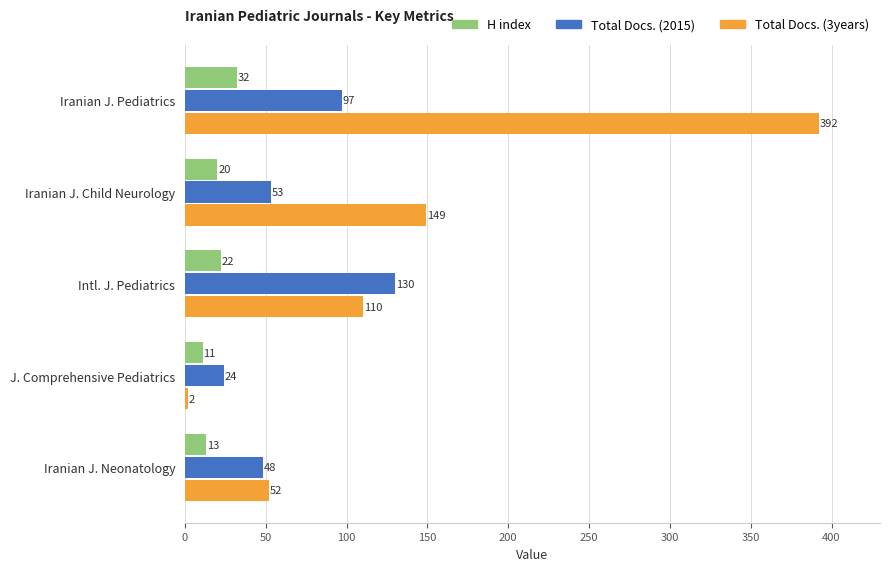

How many values in the Total Docs. (3years) series are below 110?

2